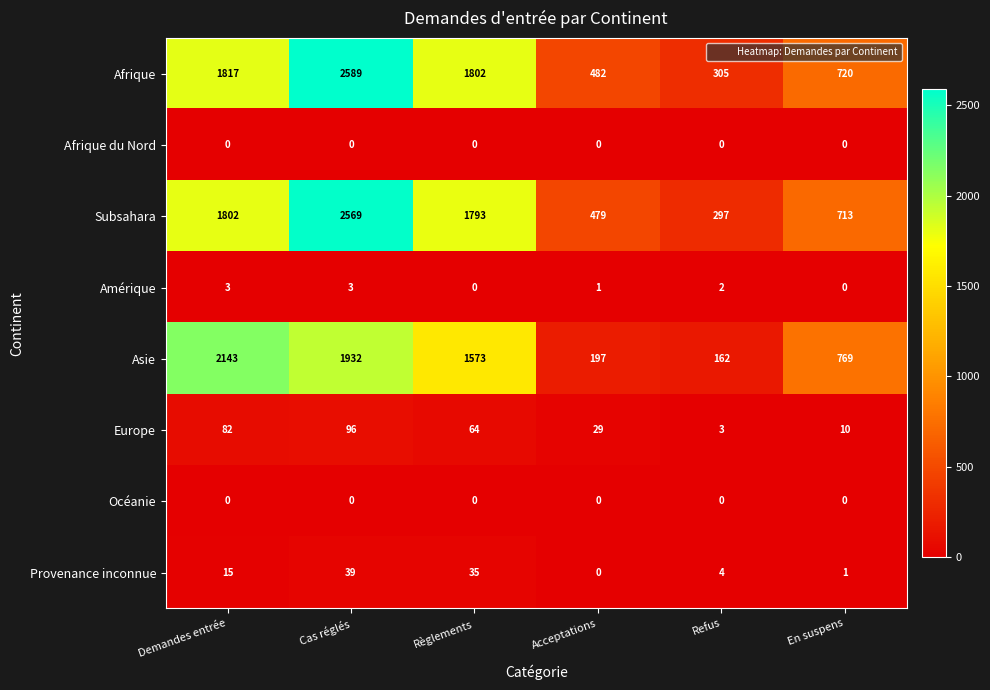

Where is Provenance inconnue nearest to the value 19?

Demandes entrée